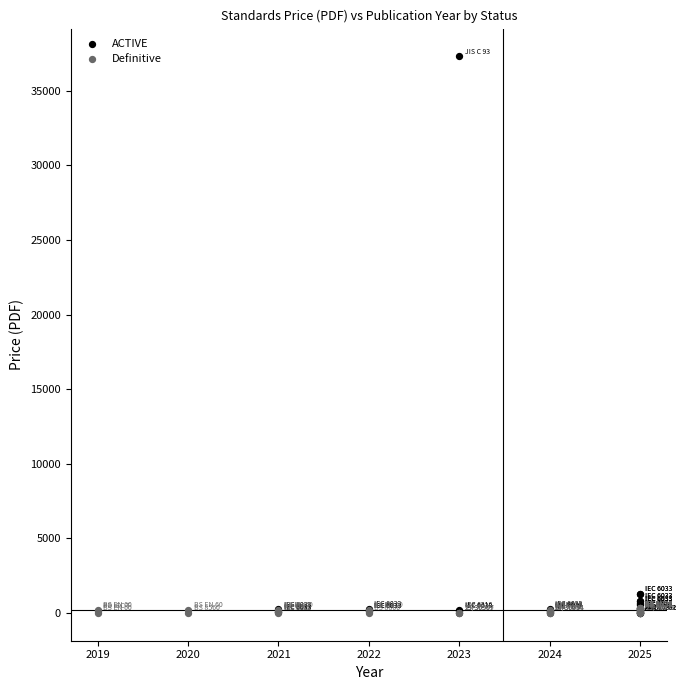

Which series reaches the maximum Y coordinate?

ACTIVE